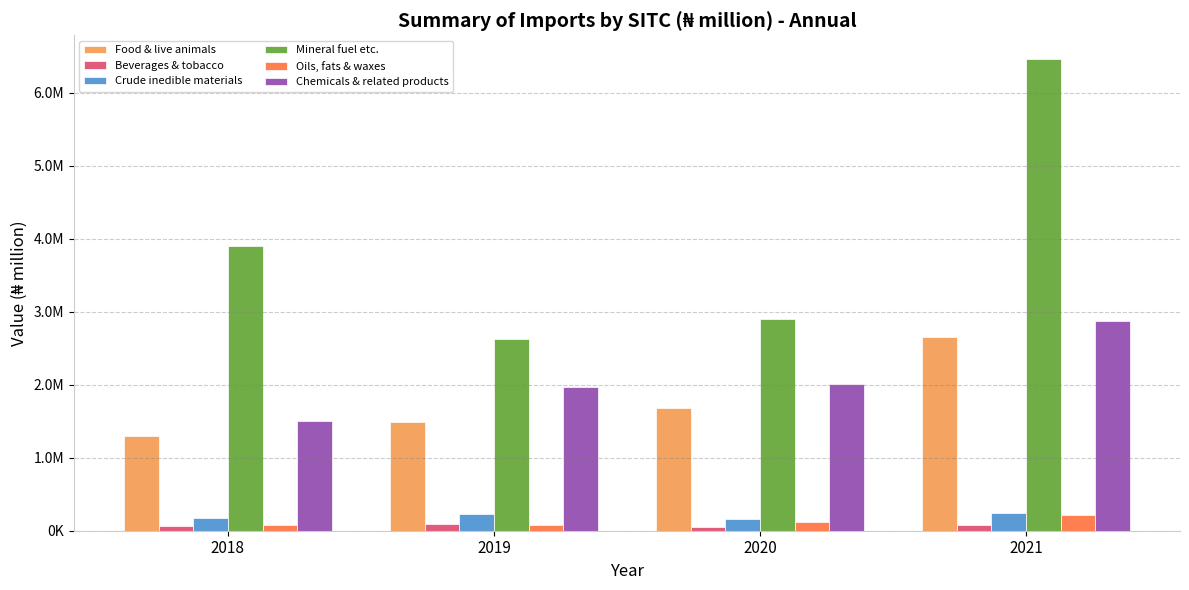

Which series has the largest total across all categories?

Mineral fuel etc.